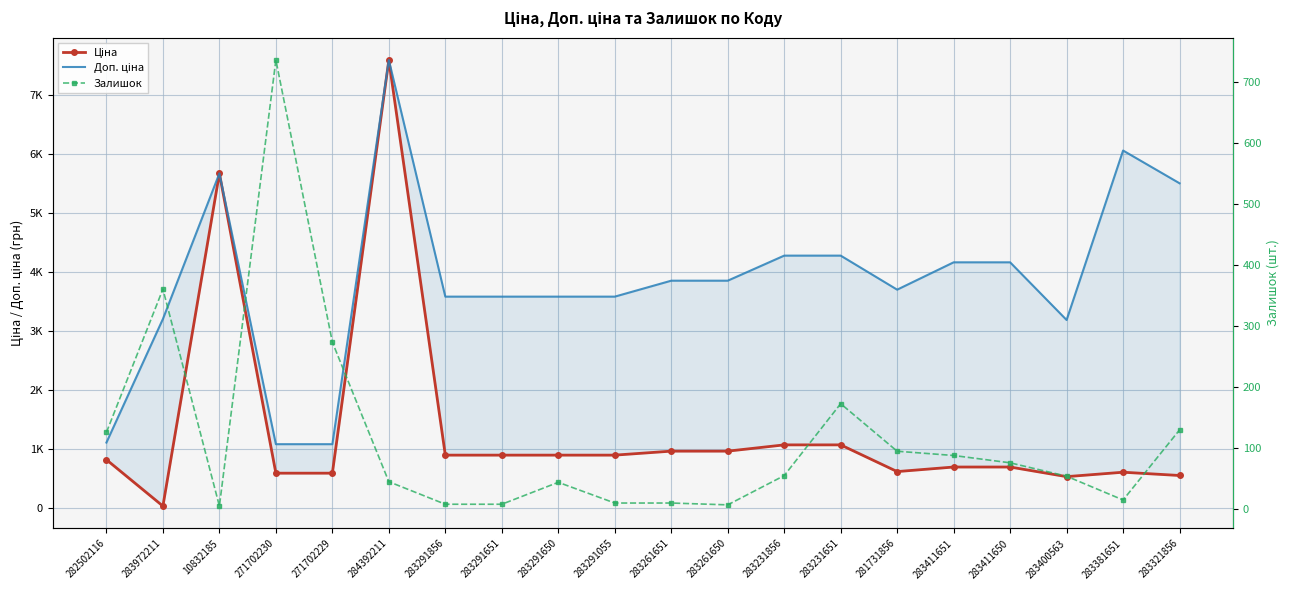

Where is the first local maximum for Доп. ціна?

10832185